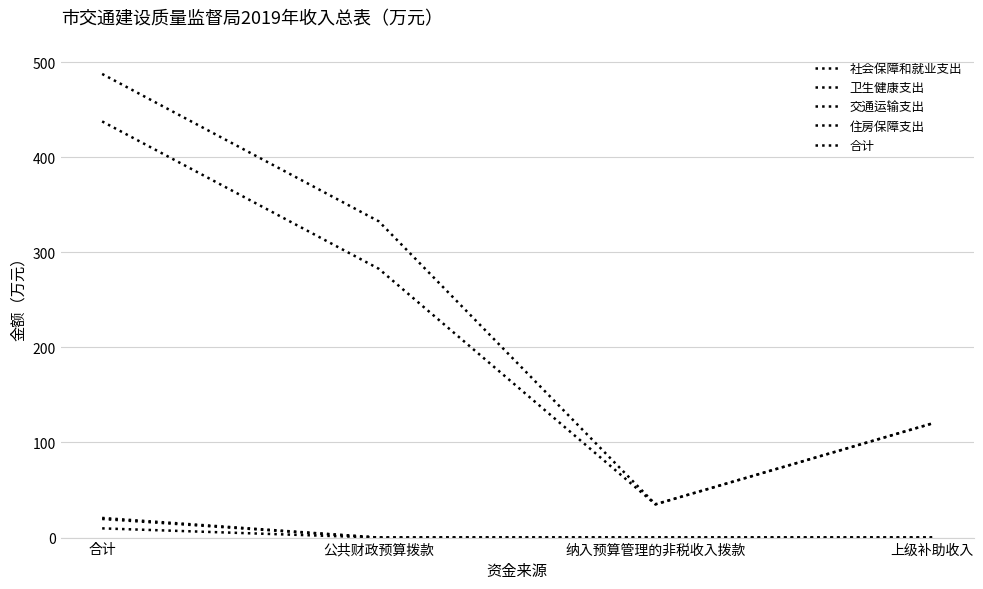

What is the difference between the maximum and minimum values in the 合计 series?

452.6